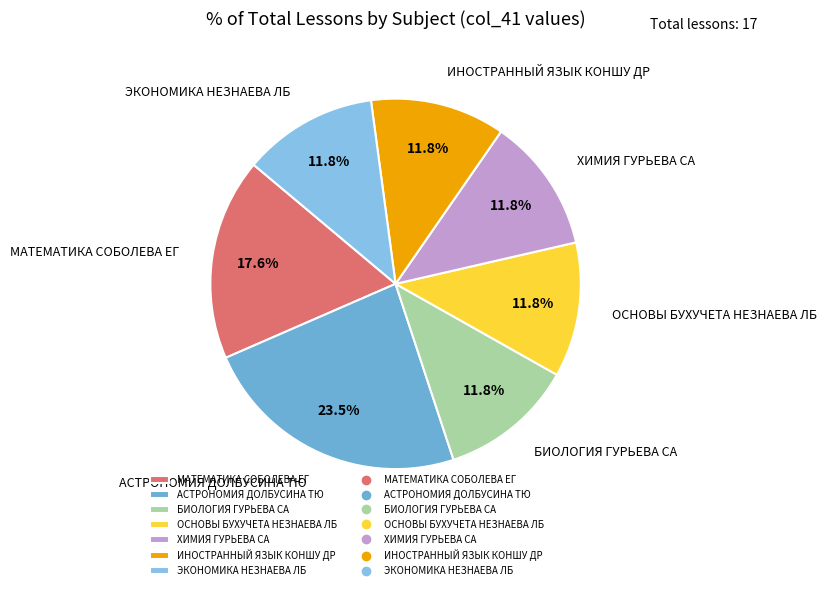

Which slice is the largest?

АСТРОНОМИЯ ДОЛБУСИНА ТЮ